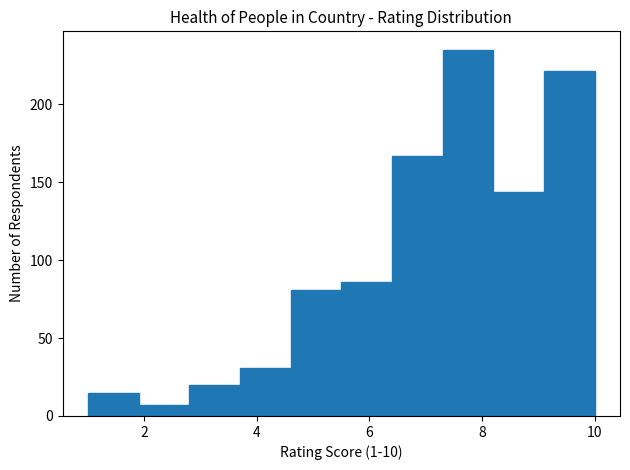

How tall is the bar that spans 3.7 to 4.6 on the x-axis? Neither the bar edges nor the heights are printed on the chart, so give them approximately, as read against the axes.

30